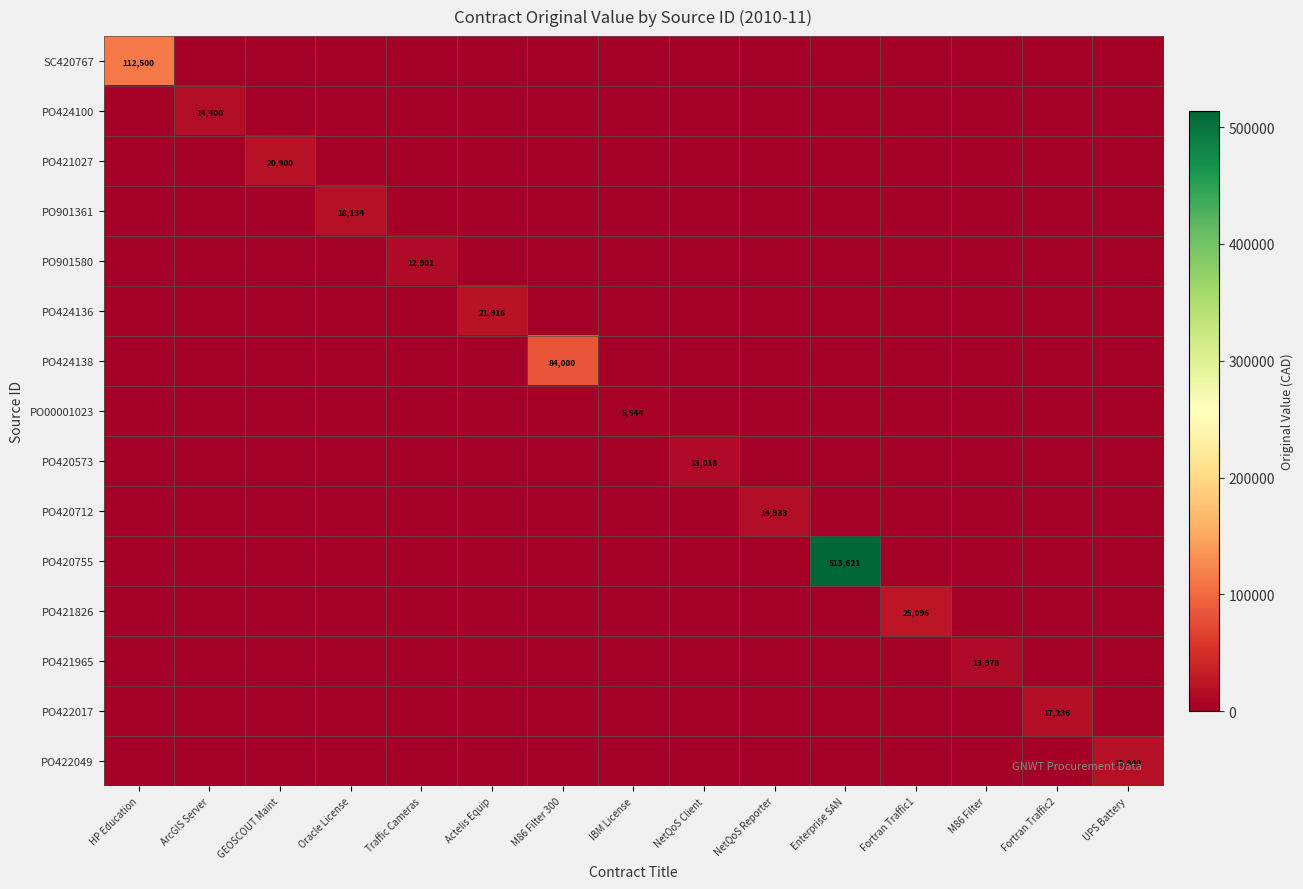

The PO422017 series shows 10059 at Fortran Traffic2. True or false?

False